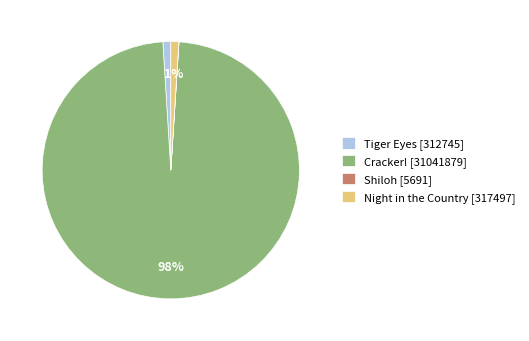

Which category accounts for the majority?

Cracker! [31041879]